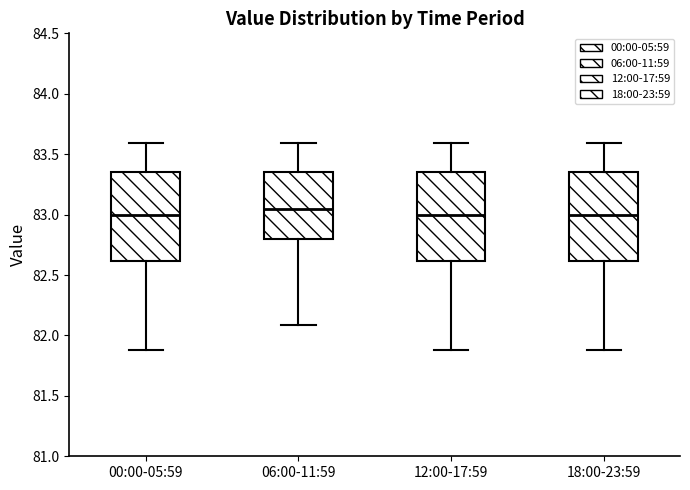

Where does the upper whisker of the box for 12:00-17:59 end on the y-axis? The values are not printed on the chart, so give them approximately, as read against the axis.

83.60